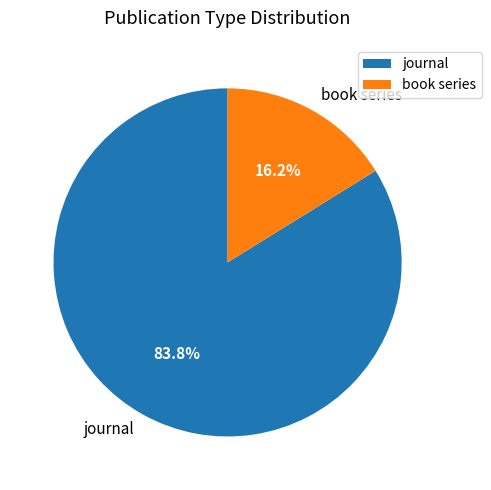

What is the largest slice in the pie chart?

journal